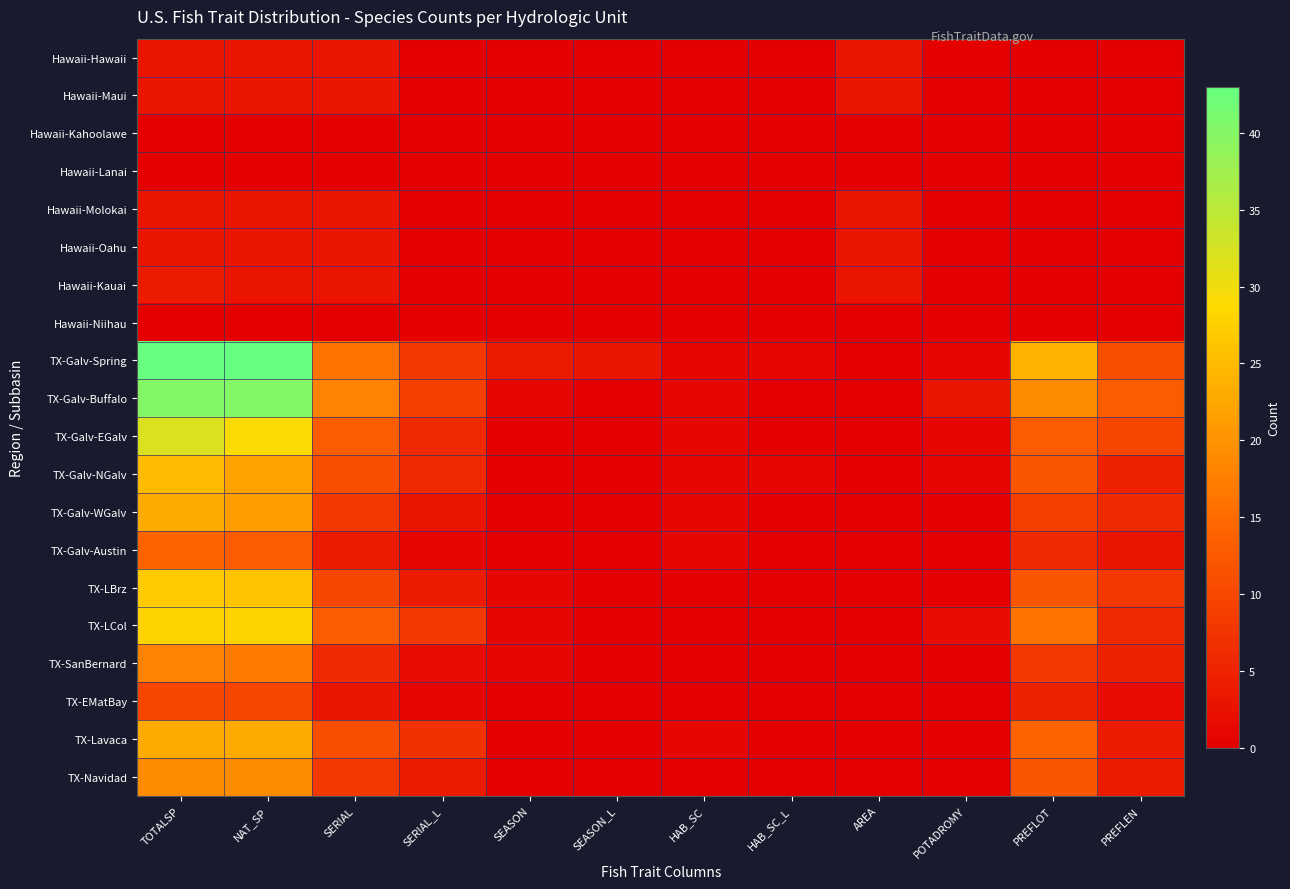

Count the number of categories in the chart.

12